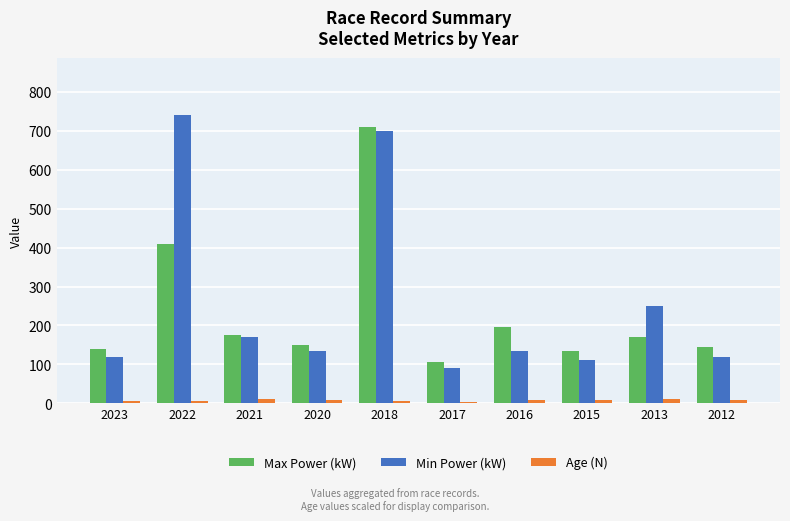

How many distinct data groups are displayed?

3